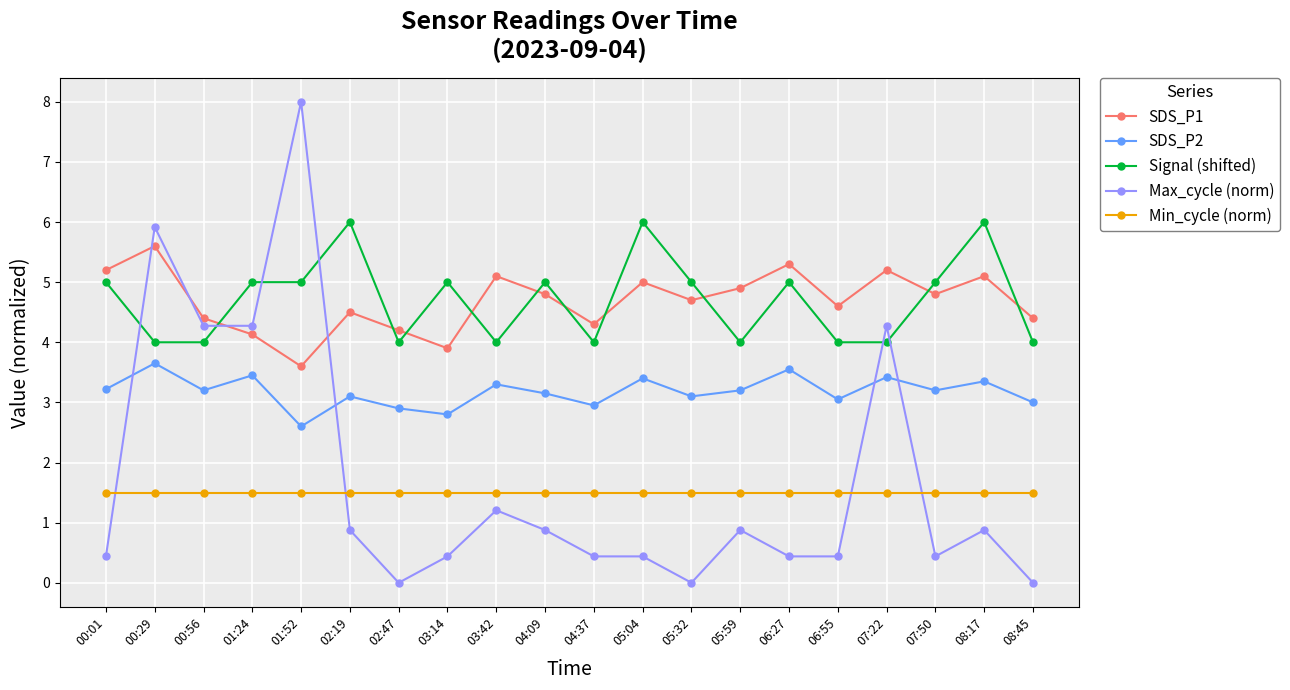

How many series are shown in this chart?

5